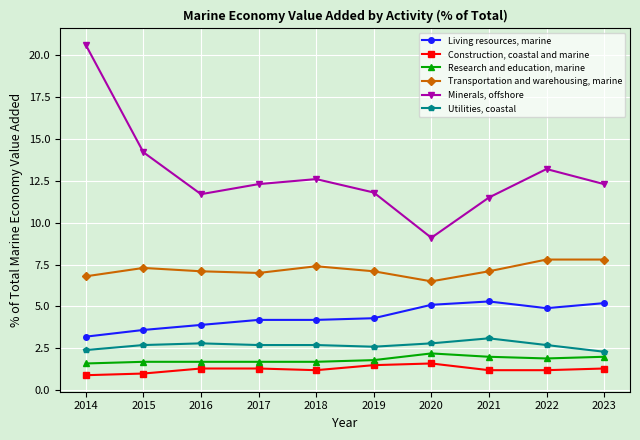

What is the sum of all Utilities, coastal values?

26.8